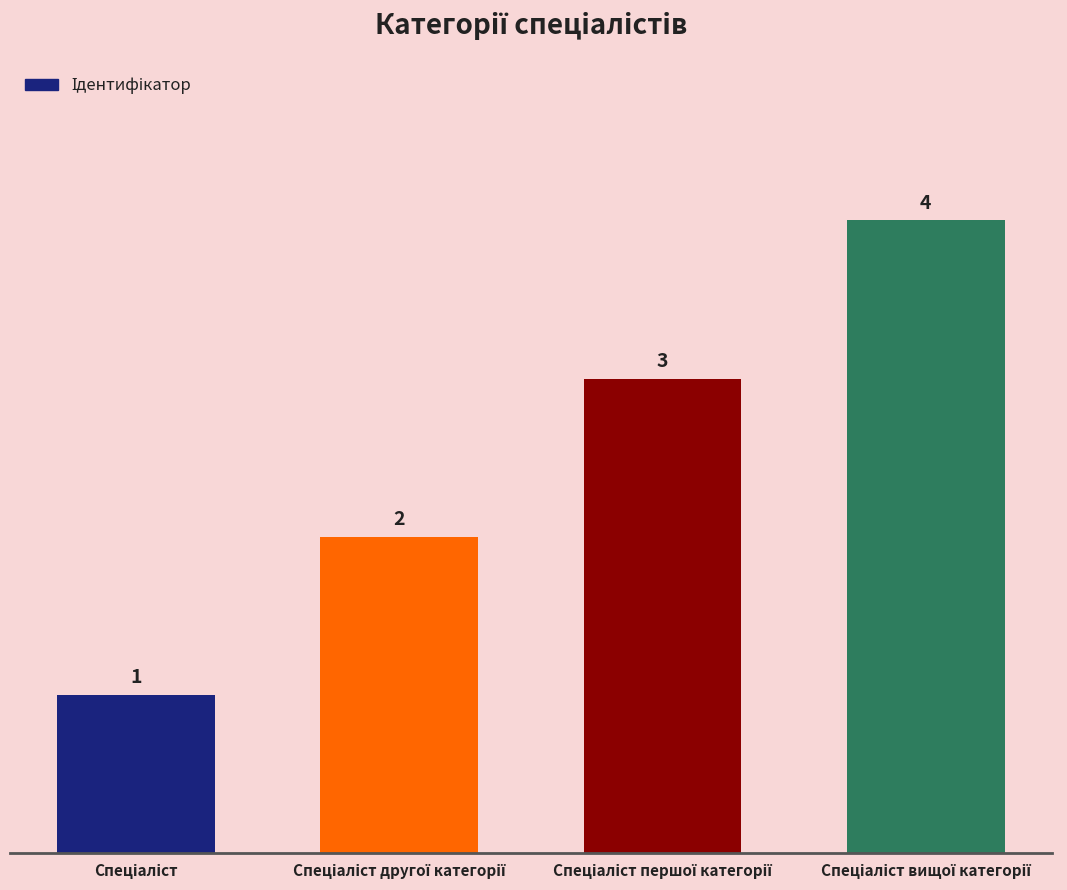

Count the values in the range 2 to 4.

3